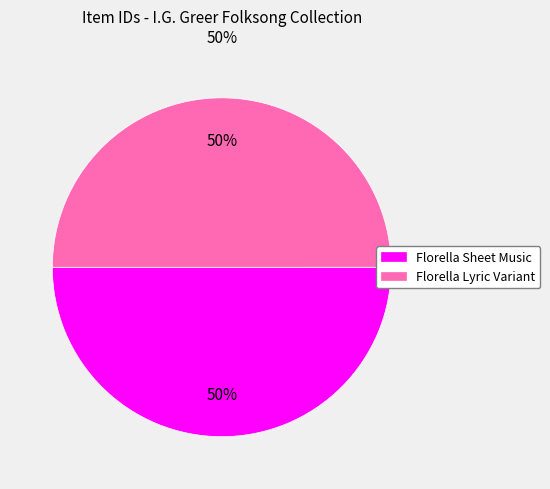

Approximately how many times larger is the value at Florella Lyric Variant compared to Florella Sheet Music?

1.0